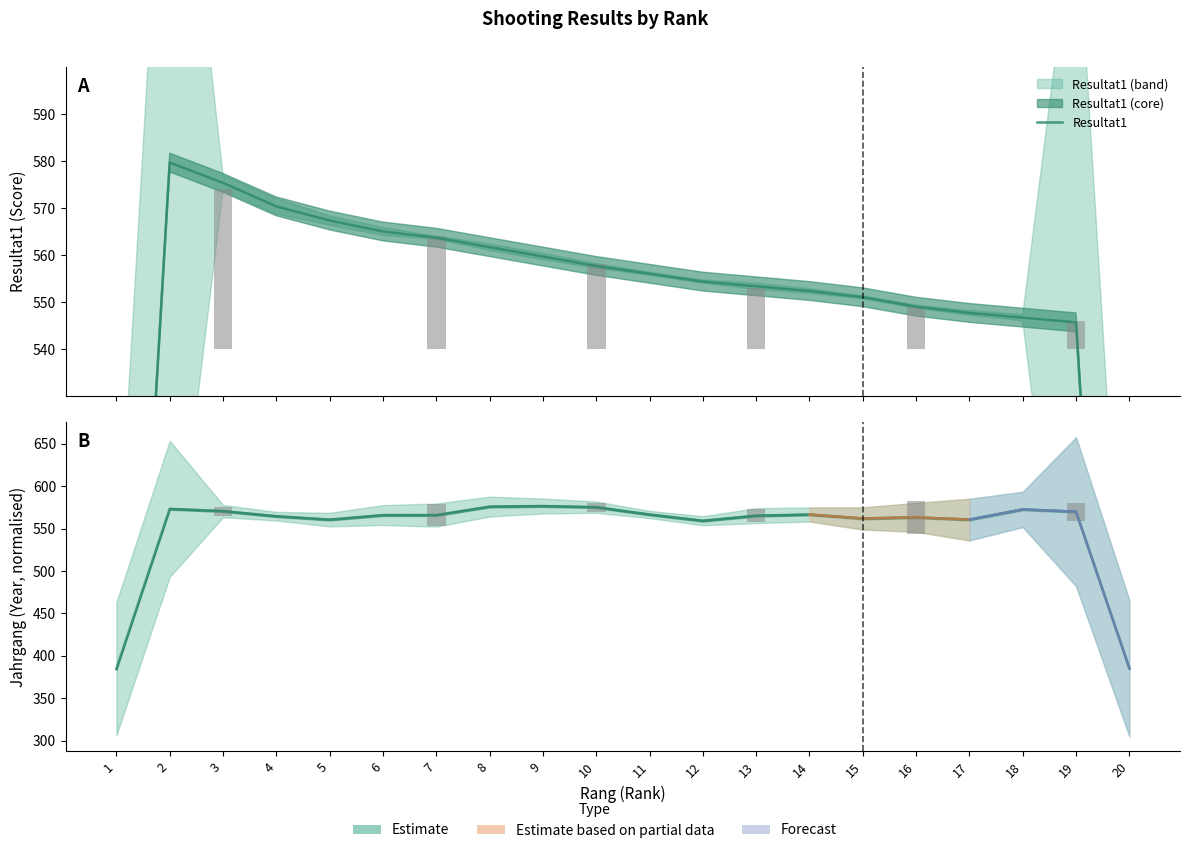

Where is Jahrgang nearest to the value 480?

12